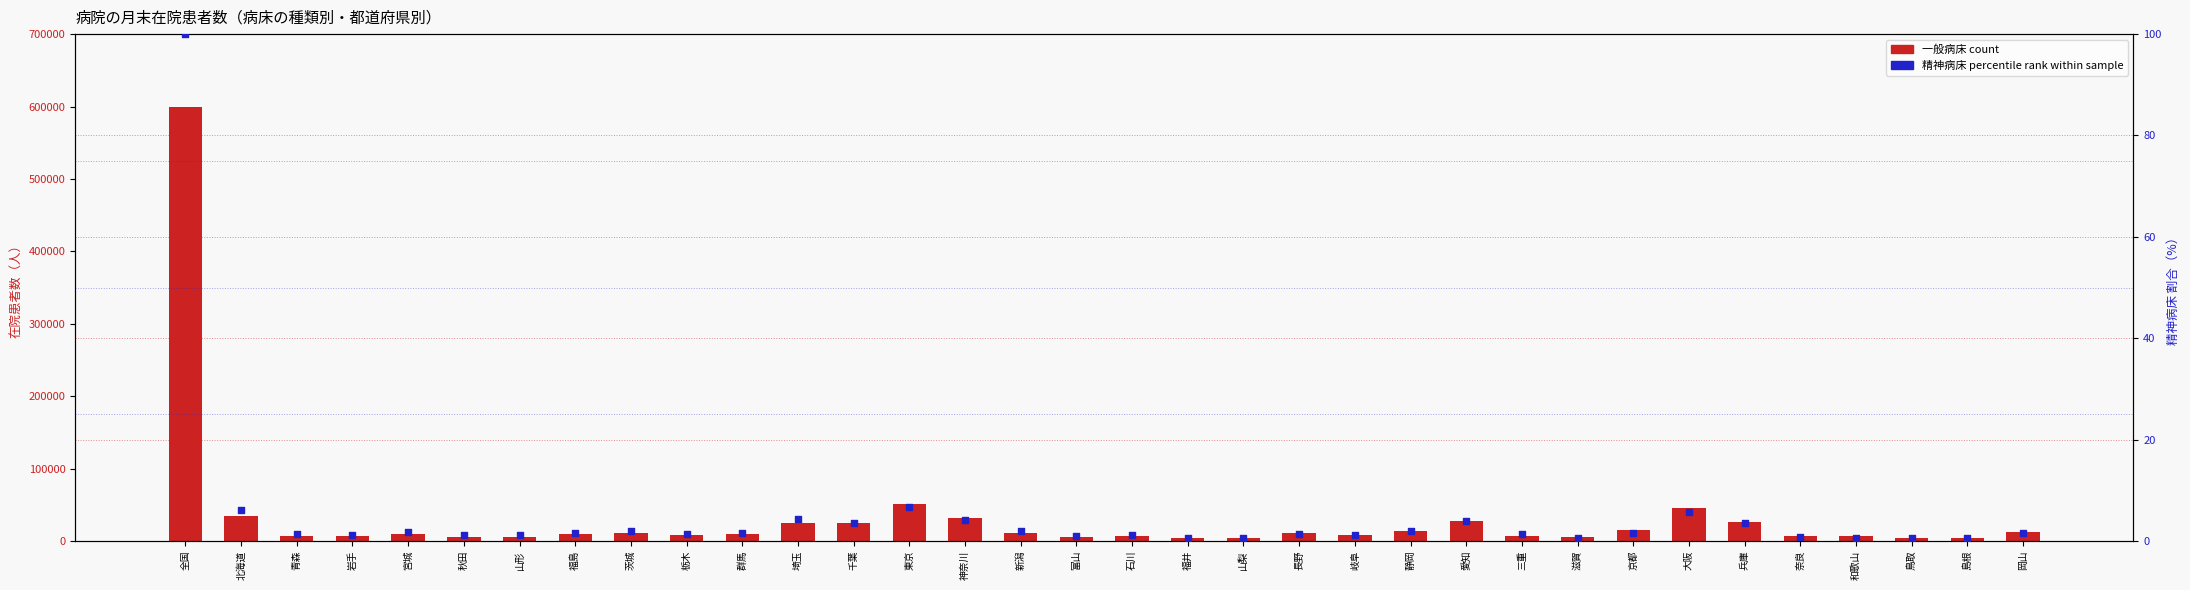

Which series has the largest total across all categories?

一般病床 (count)